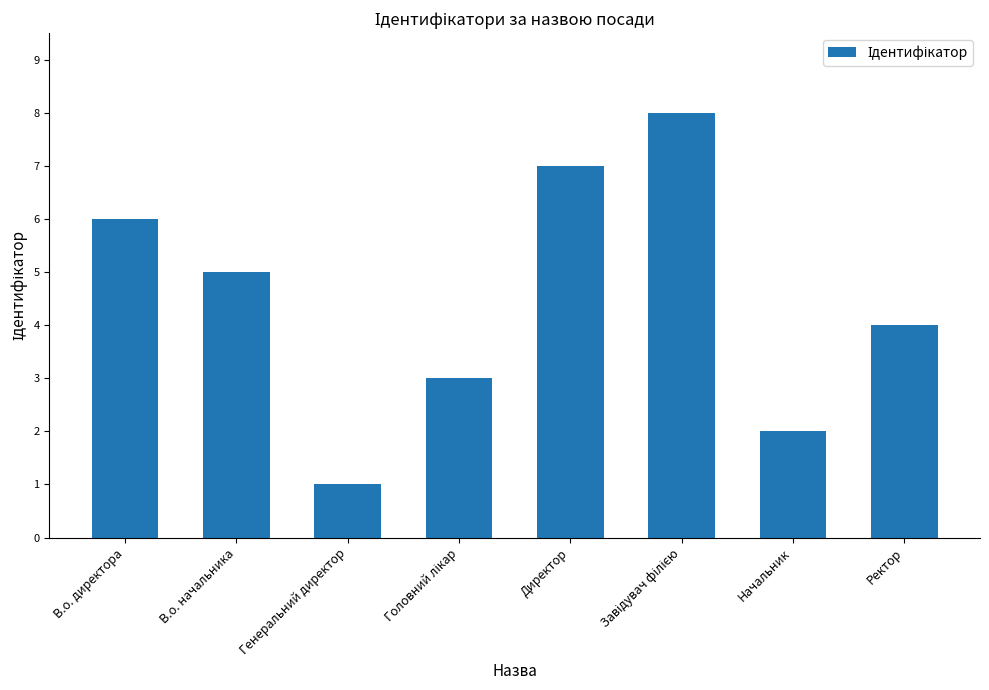

How many data points does each series have?

8